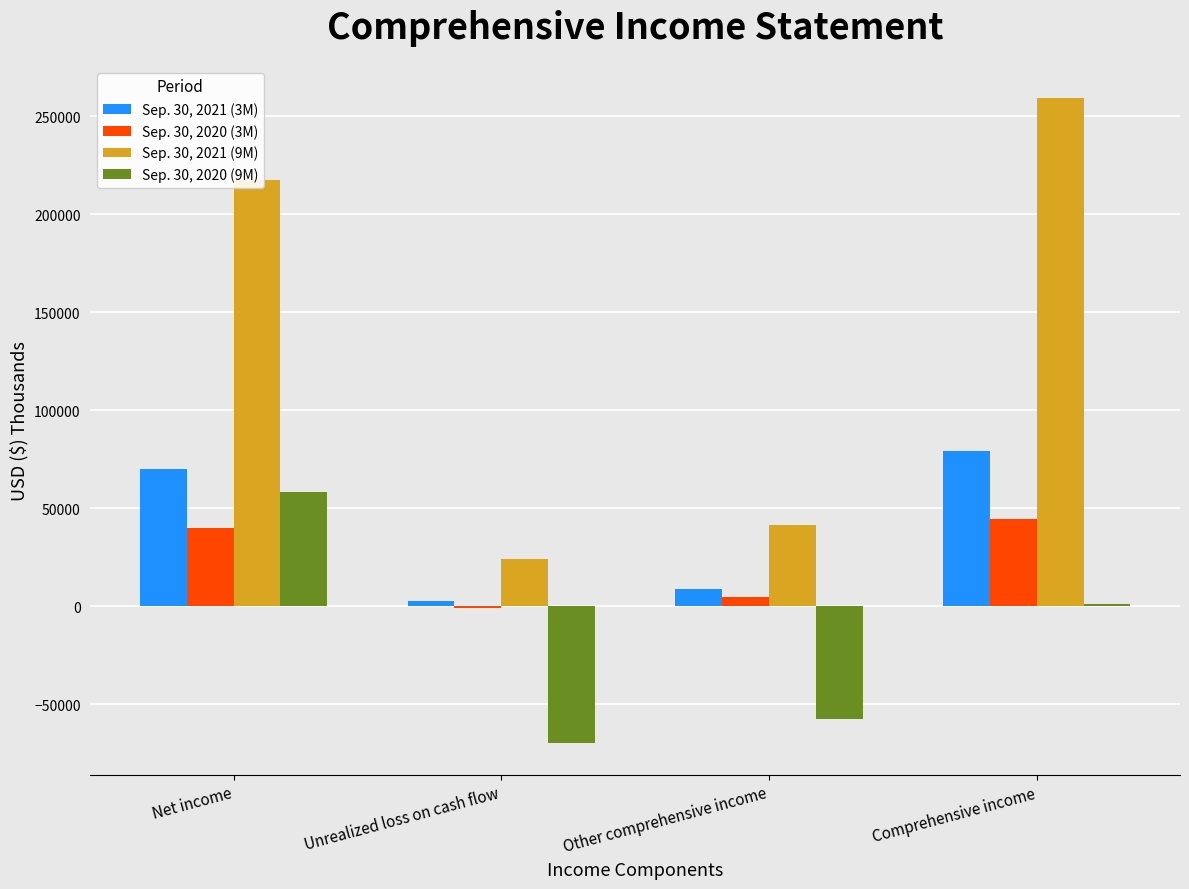

Count the number of categories in the chart.

4